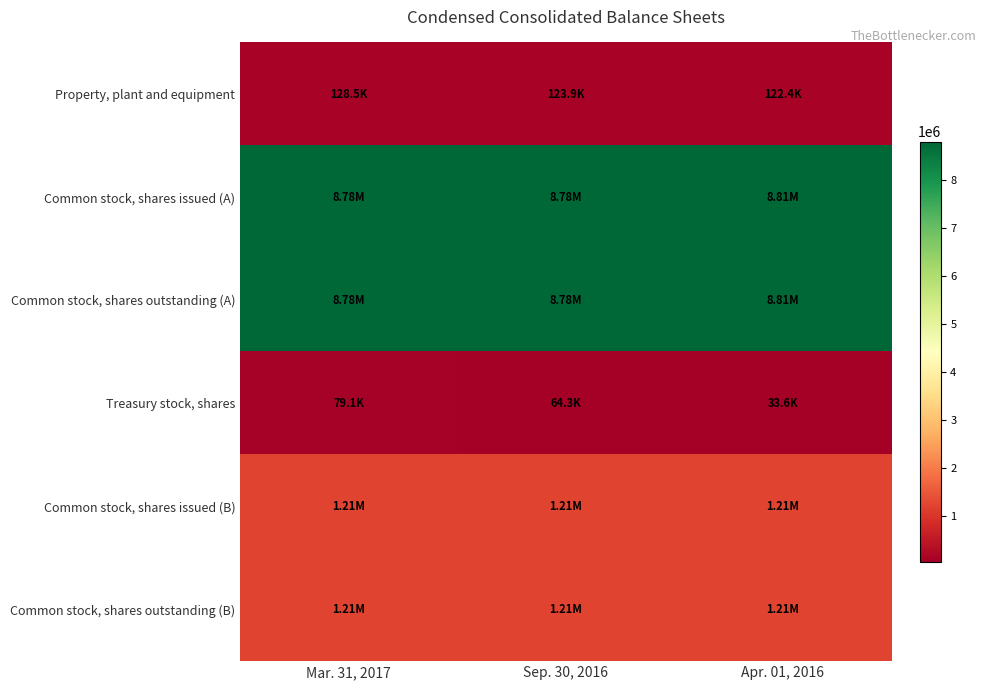

What is the difference between the highest and lowest values at Sep. 30, 2016?

8713705